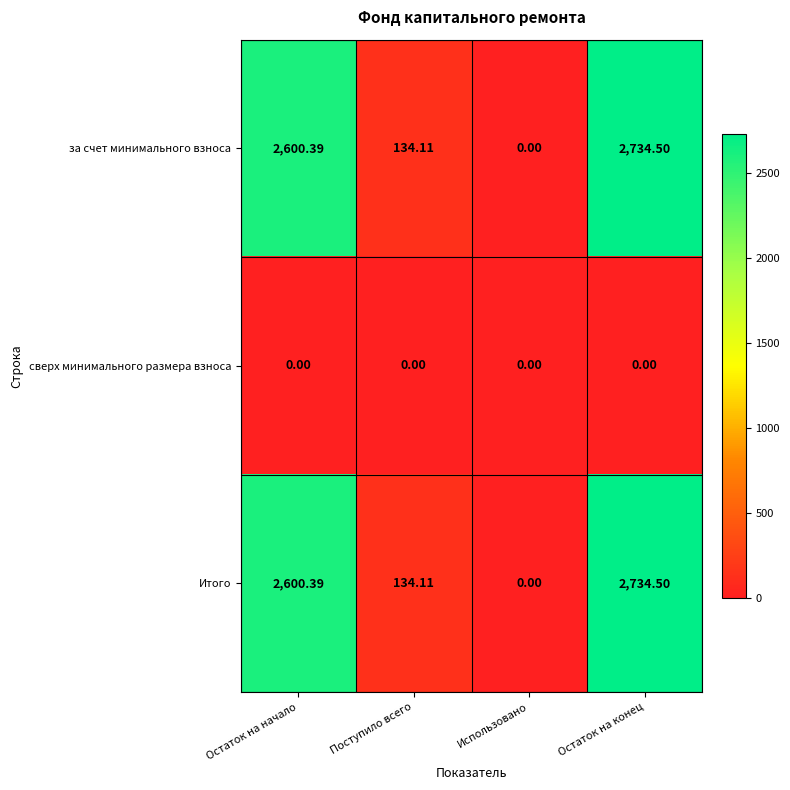

How many distinct data groups are displayed?

3